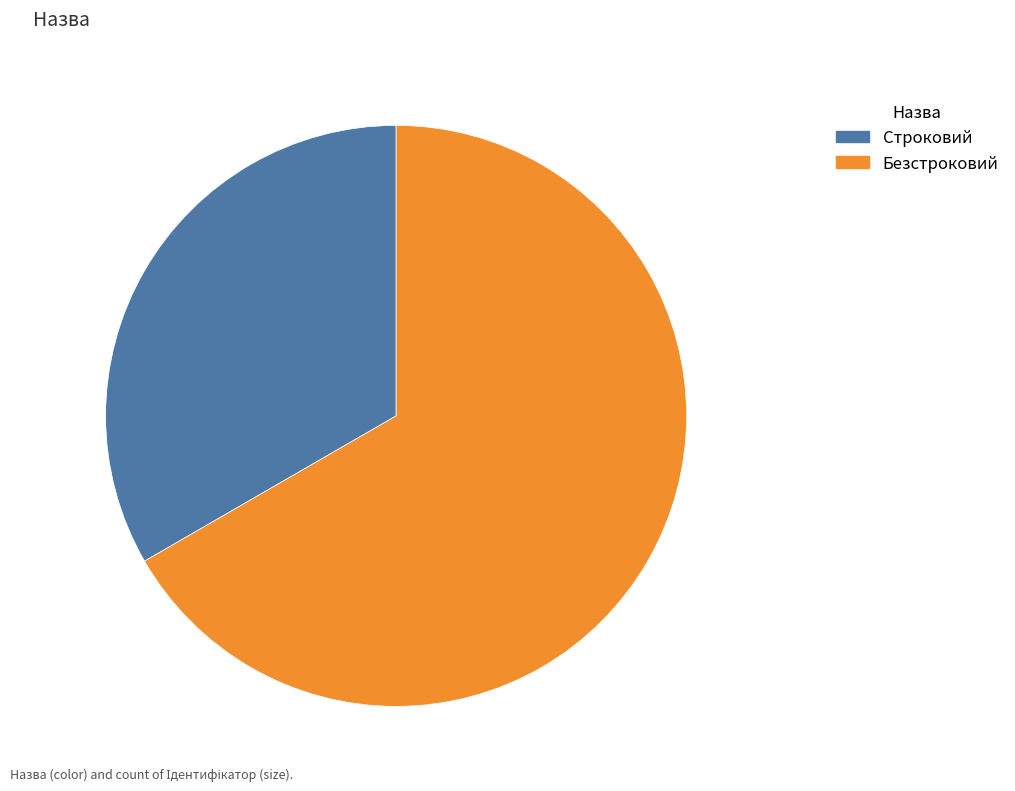

How many segments does this pie chart have?

2